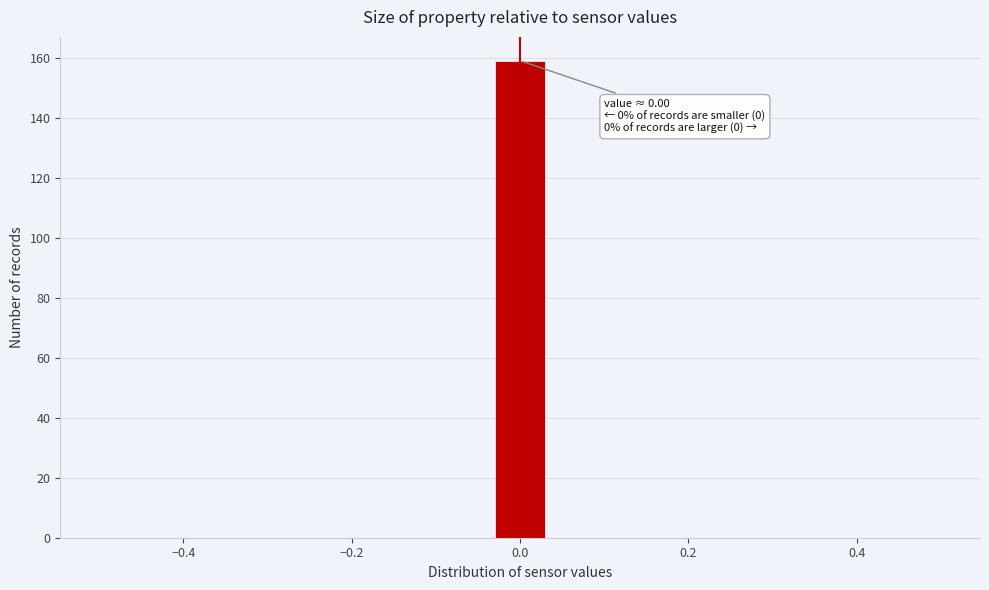

Read against the x-axis, roughly where is the centre of the tallest bar?

0.00